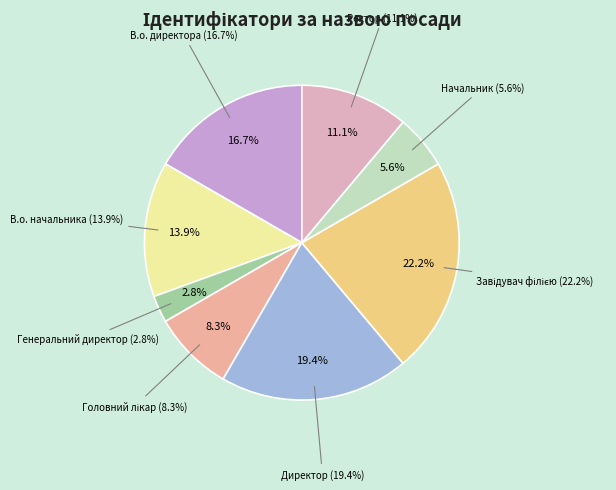

Rank the categories by value from lowest to highest.

Генеральний директор, Начальник, Головний лікар, Ректор, В.о. начальника, В.о. директора, Директор, Завідувач філією